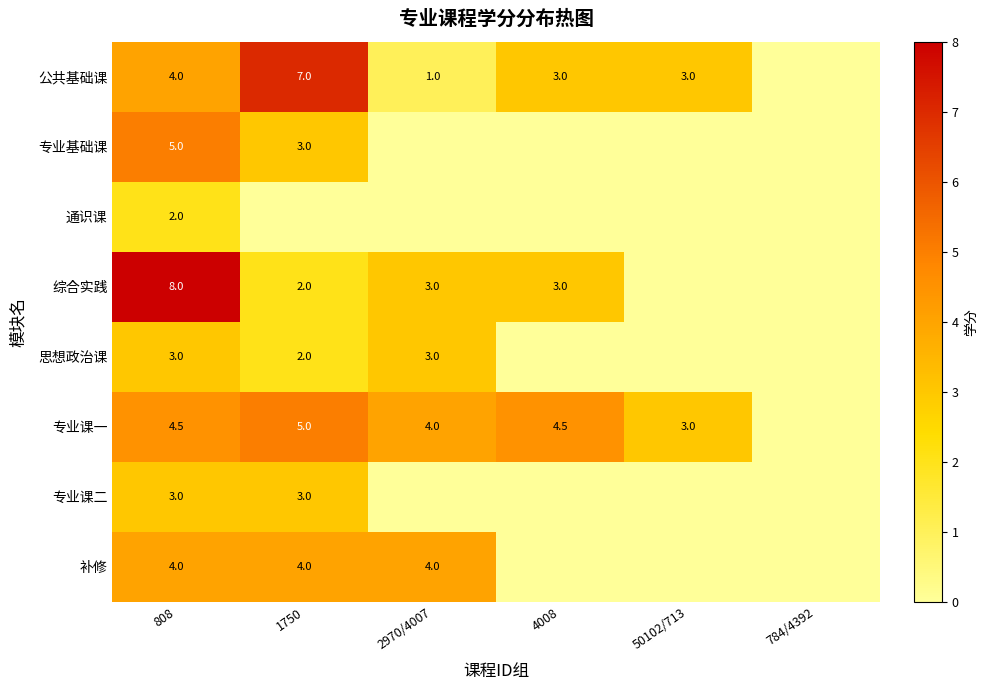

What is the difference between the 综合实践 values at 808 and 1750?

6.0